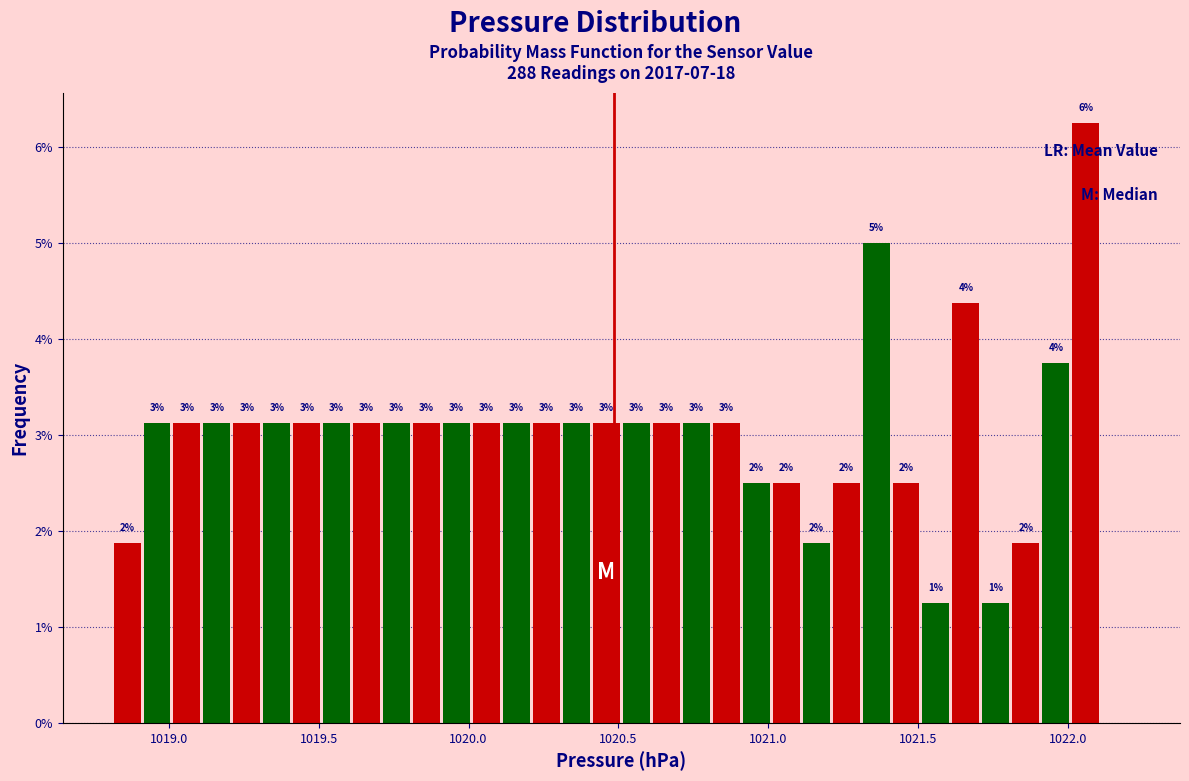

Around what value on the x-axis is the tallest bar? Give the approximate position of its centre, as read against the axis.

1022.05